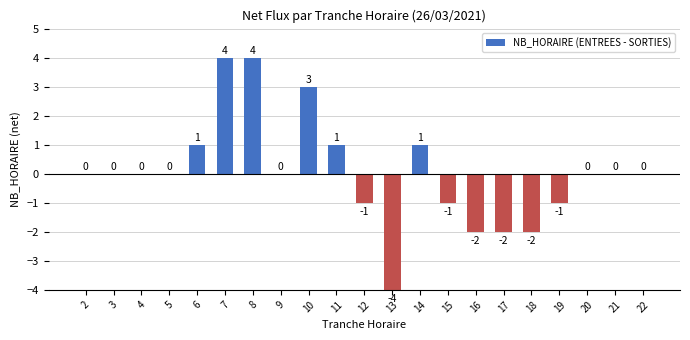

What is the greatest value displayed?

4